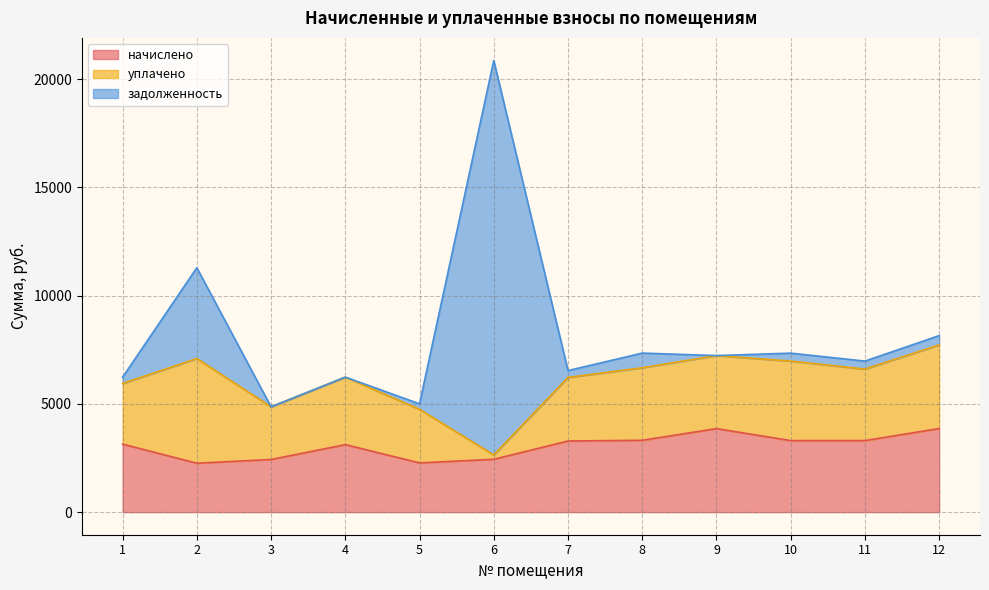

Reading left to right, extract all data points from this chart.

начислено: 1=3143.4	2=2261.0	3=2432.7	4=3119.6	5=2275.3	6=2442.2	7=3286.5	8=3319.9	9=3858.9	10=3305.6	11=3305.6	12=3863.7
уплачено: 1=2800.0	2=4836.1	3=2432.7	4=3119.4	5=2476.5	6=200.0	7=2937.4	8=3351.2	9=3373.9	10=3672.9	11=3305.6	12=3863.7
задолженность: 1=290.5	2=4194.2	3=0.0	4=0.0	5=252.8	6=18225.7	7=316.1	8=676.9	9=0.0	10=367.3	11=367.3	12=429.3